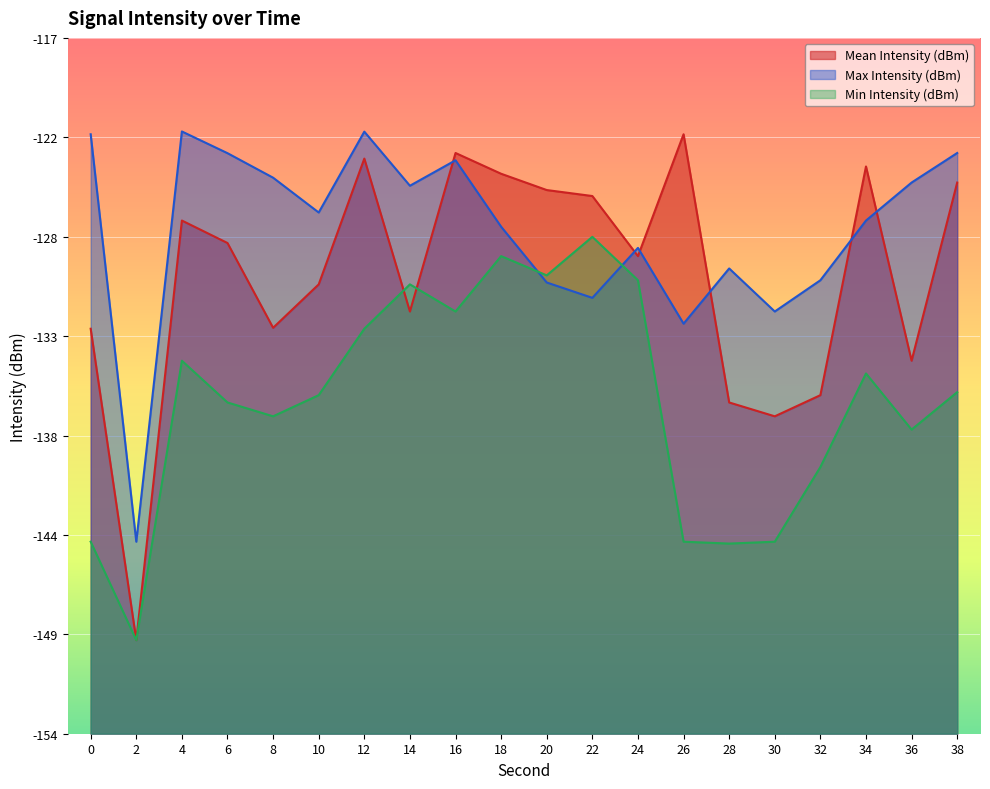

At which category is the sum across all series the highest?

12